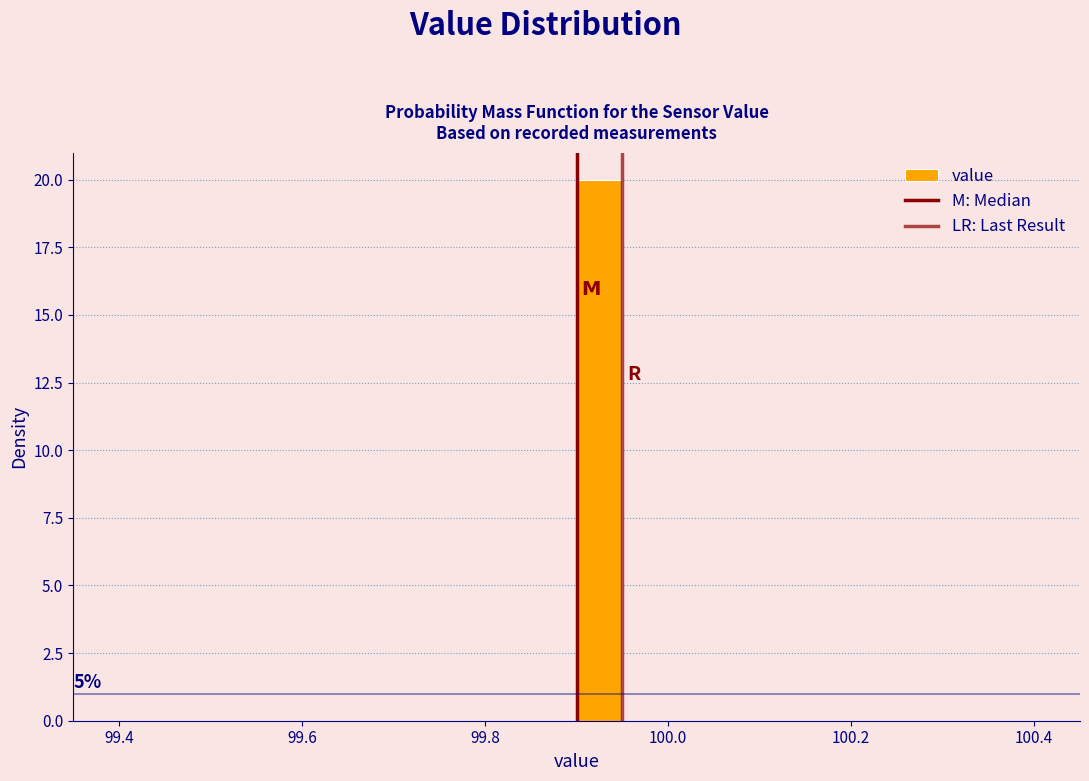

Read against the x-axis, roughly where is the centre of the tallest bar?

99.92